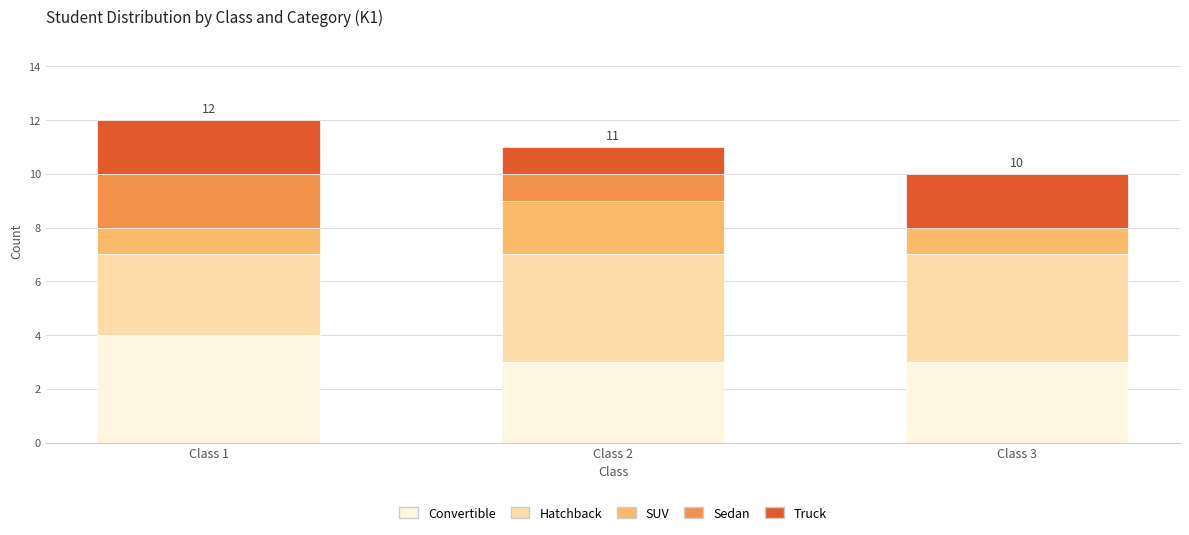

True or false: Convertible has a value of 3 at Class 2.

True